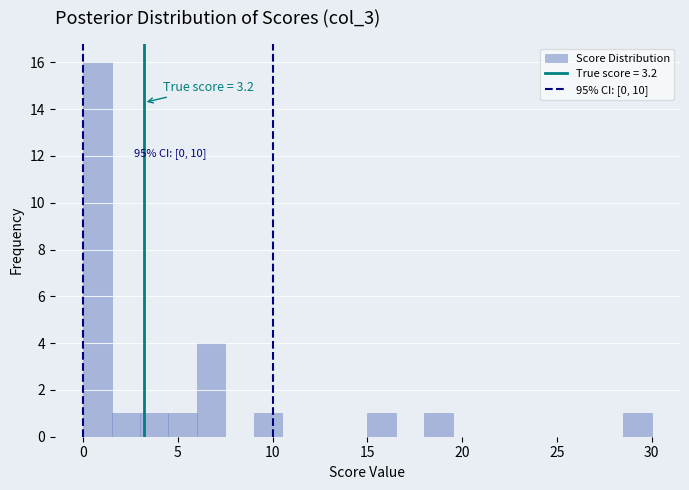

Read against the x-axis, roughly where is the centre of the tallest bar?

1.0